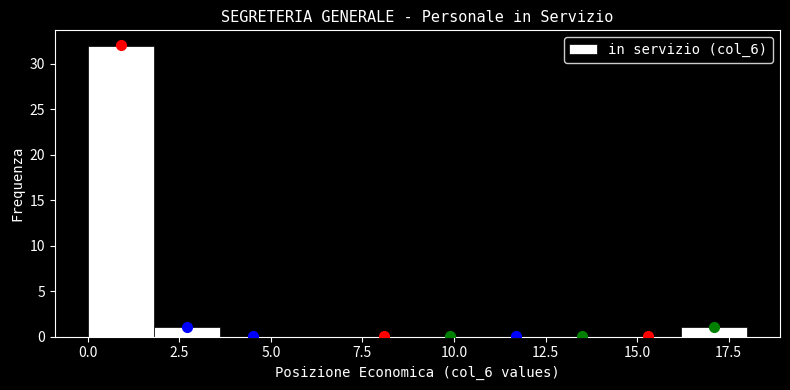

Around what value on the x-axis is the tallest bar? Give the approximate position of its centre, as read against the axis.

1.0